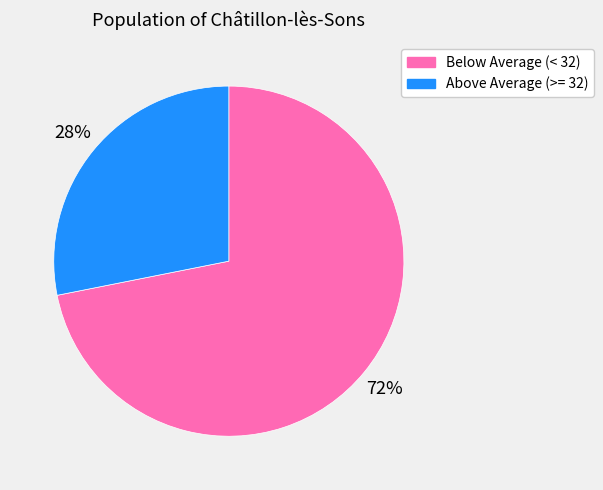

Rank the categories by value from lowest to highest.

Above Average (>= 32), Below Average (< 32)